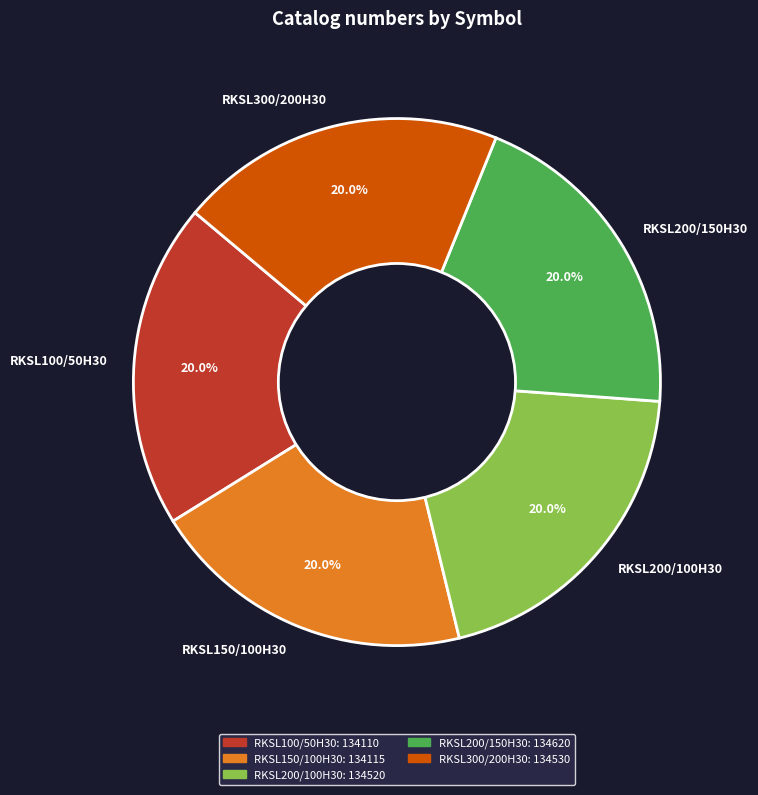

What is the ratio of the value at RKSL300/200H30 to the value at RKSL200/100H30?

1.0